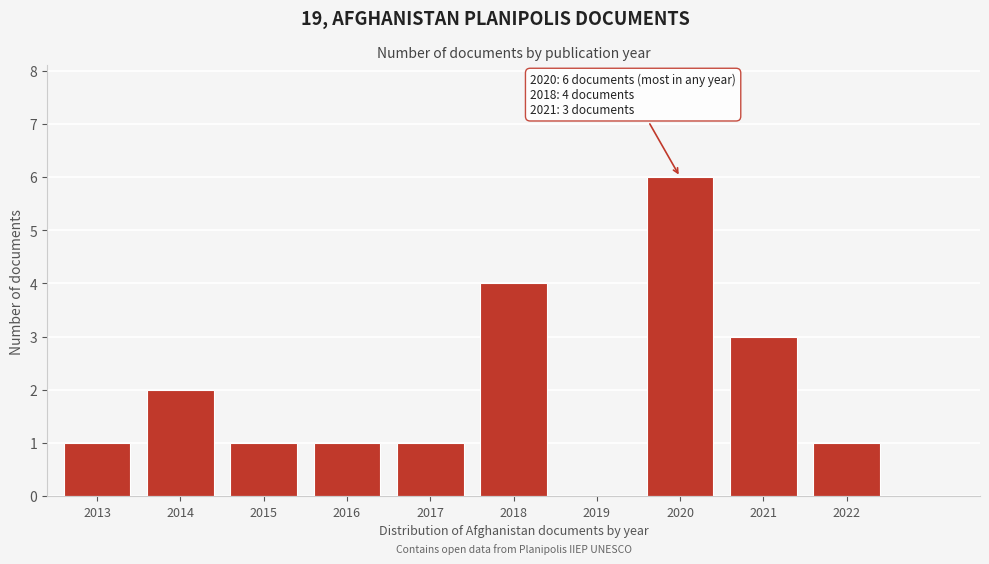

Reading left to right, list all the values displayed in this chart.

2013=1	2014=2	2015=1	2016=1	2017=1	2018=4	2019=0	2020=6	2021=3	2022=1